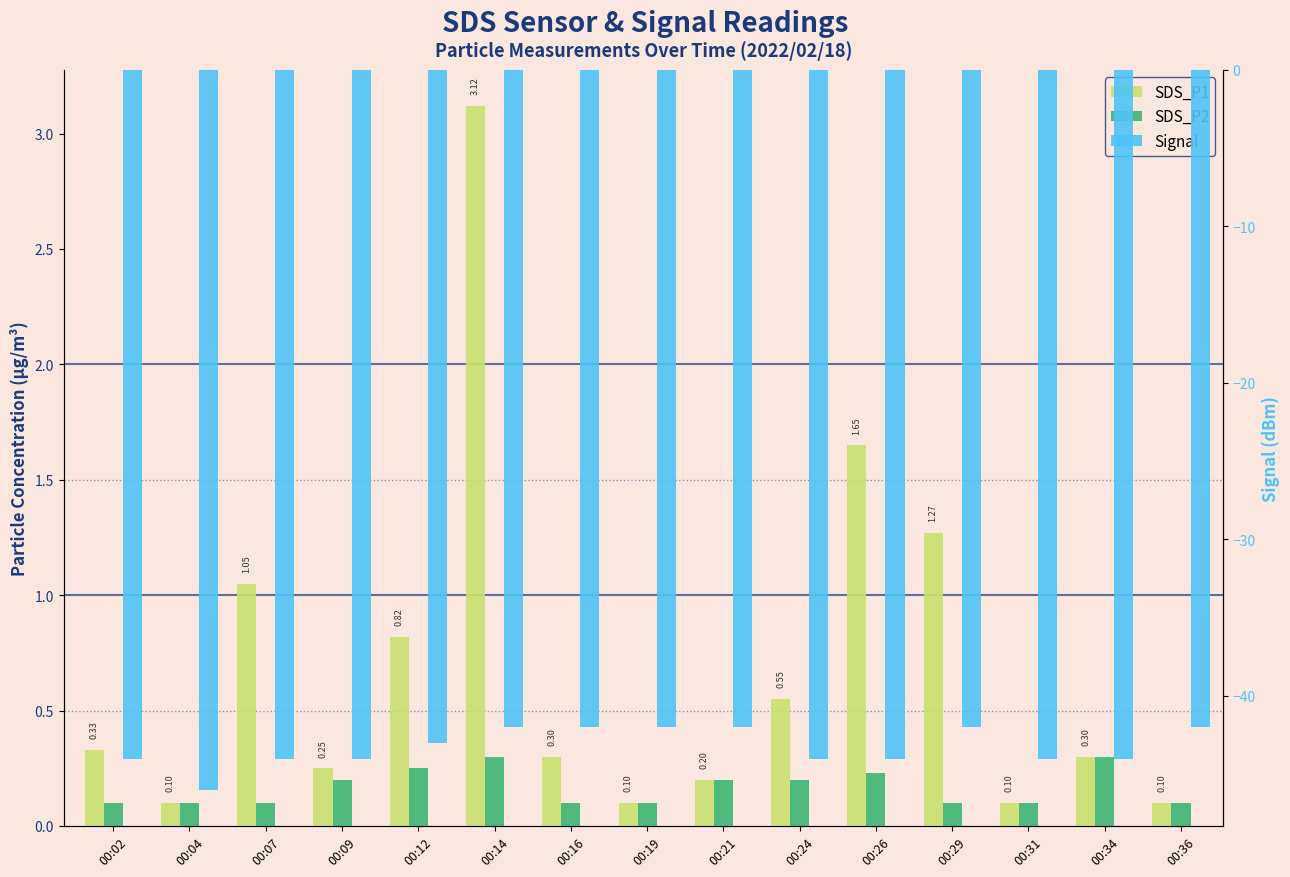

How many distinct data groups are displayed?

3